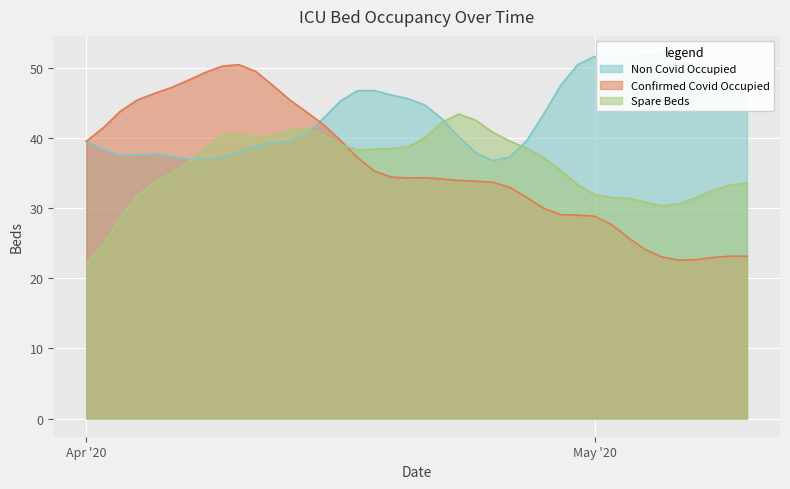

Is the value of Non Covid Occupied at 2020-04-19 greater than the value of Spare Beds at 2020-04-29?

Yes